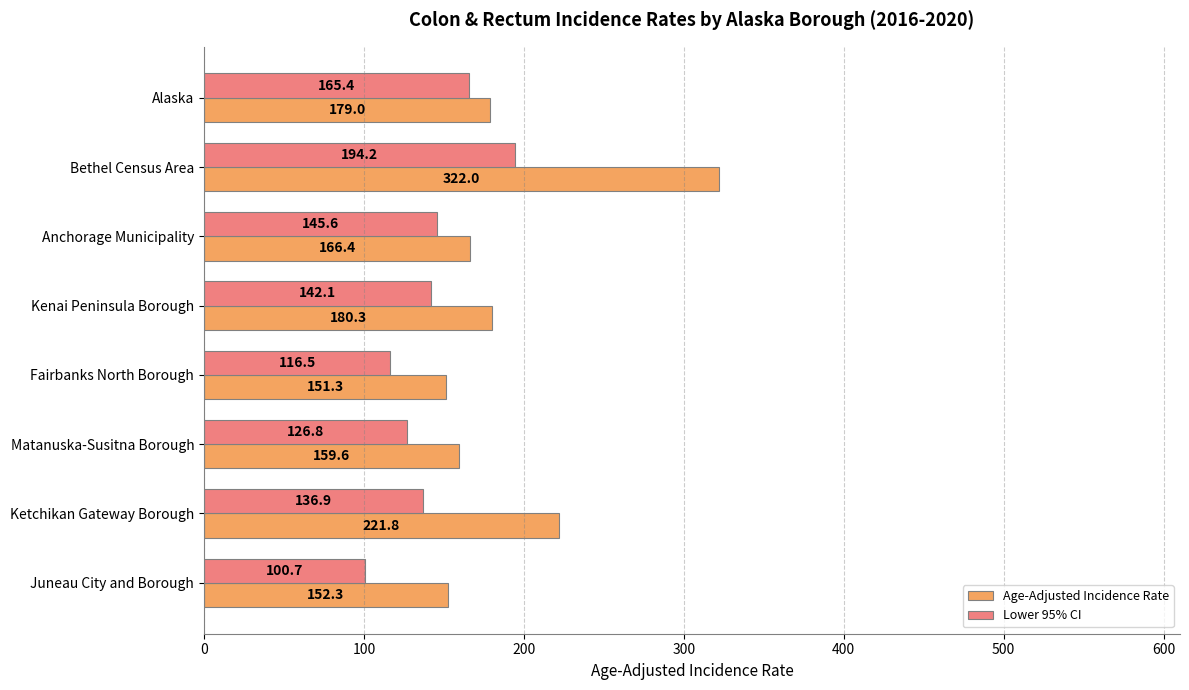

True or false: Lower 95% CI has a value of 43.1 at Matanuska-Susitna Borough.

False